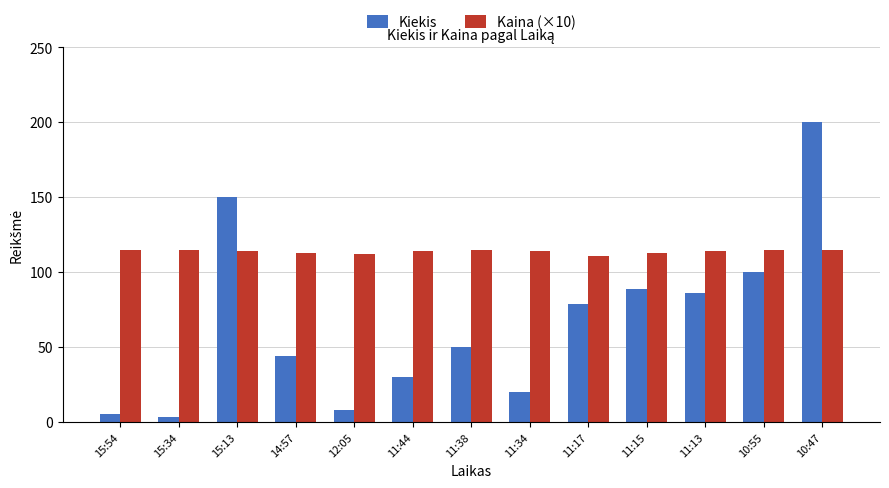

Rank the series at 10:55 from lowest to highest value.

Kiekis, Kaina (×10)